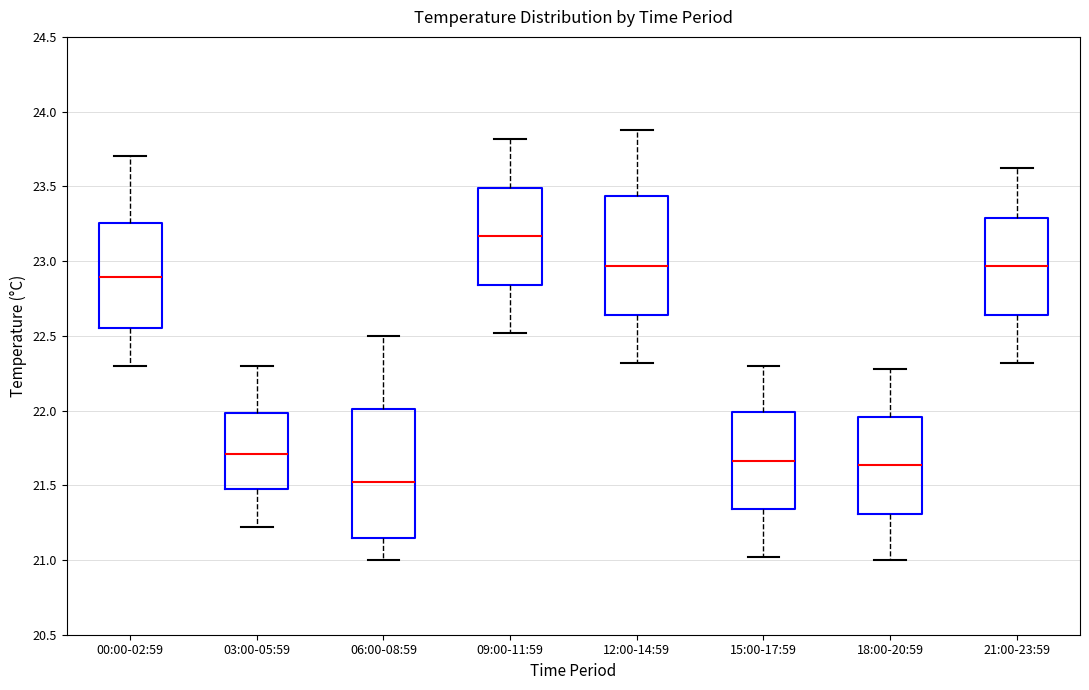

Which box has the highest median line?

09:00-11:59